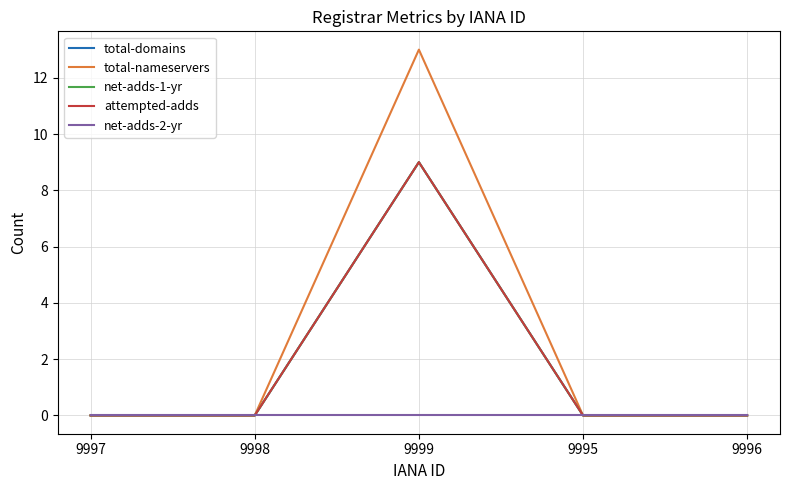

At which label does total-domains reach its minimum?

9997